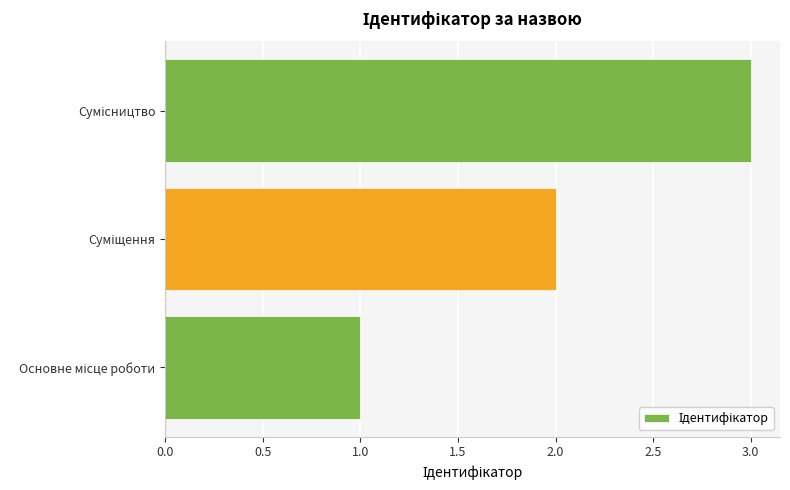

What is the greatest value displayed?

3